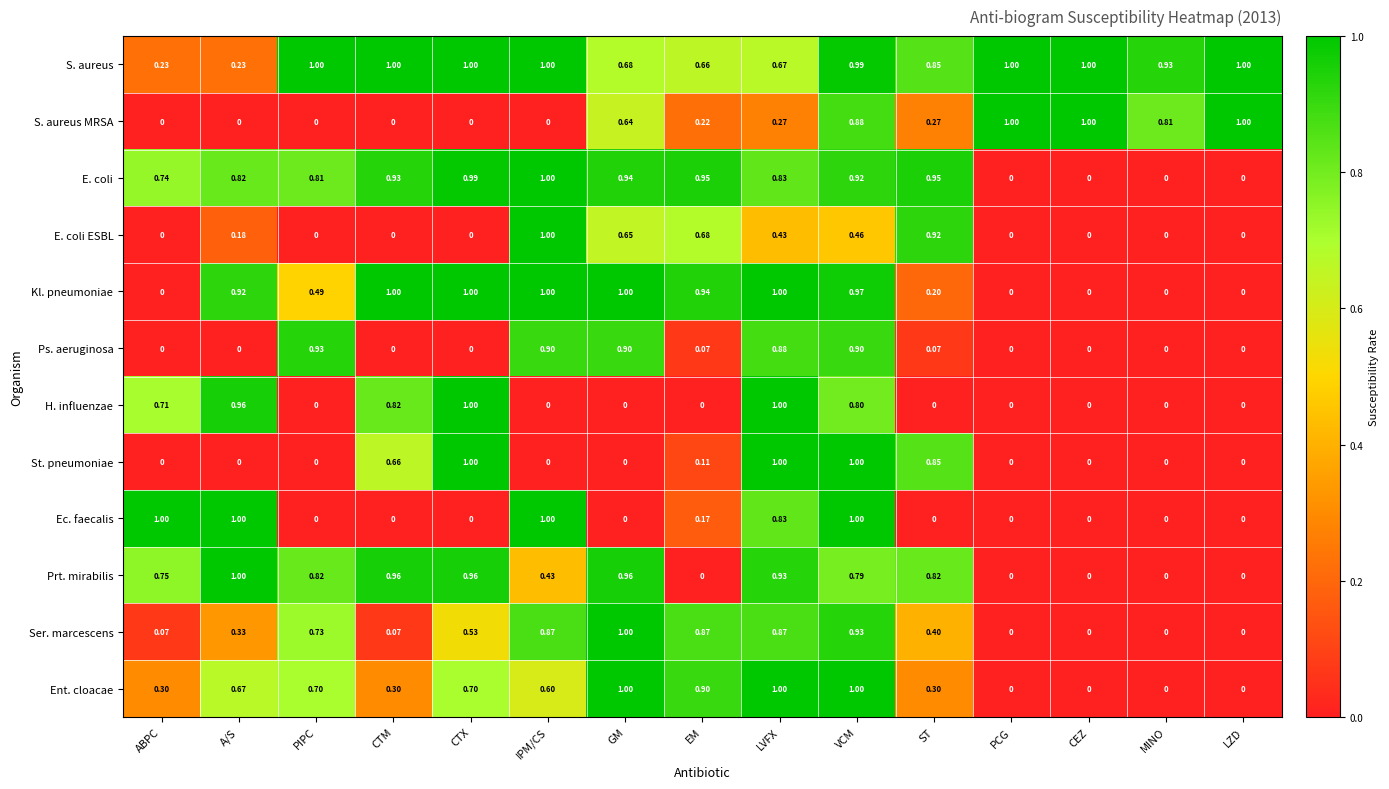

Which category has the highest value in the E. coli ESBL series?

IPM/CS